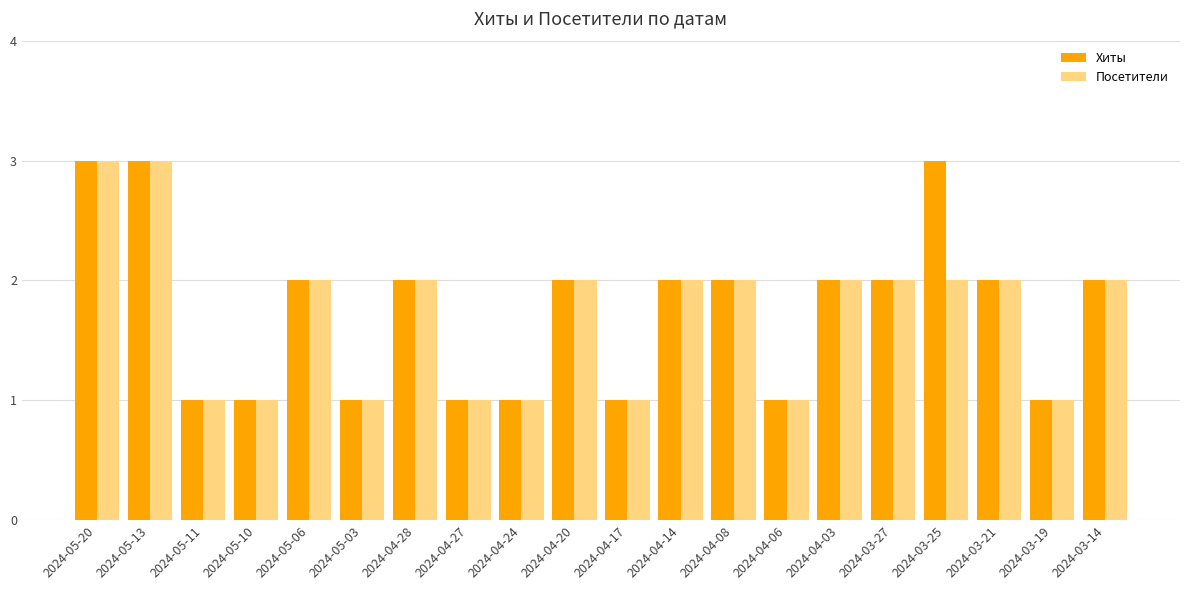

The Хиты series shows 1 at 2024-04-28. True or false?

False